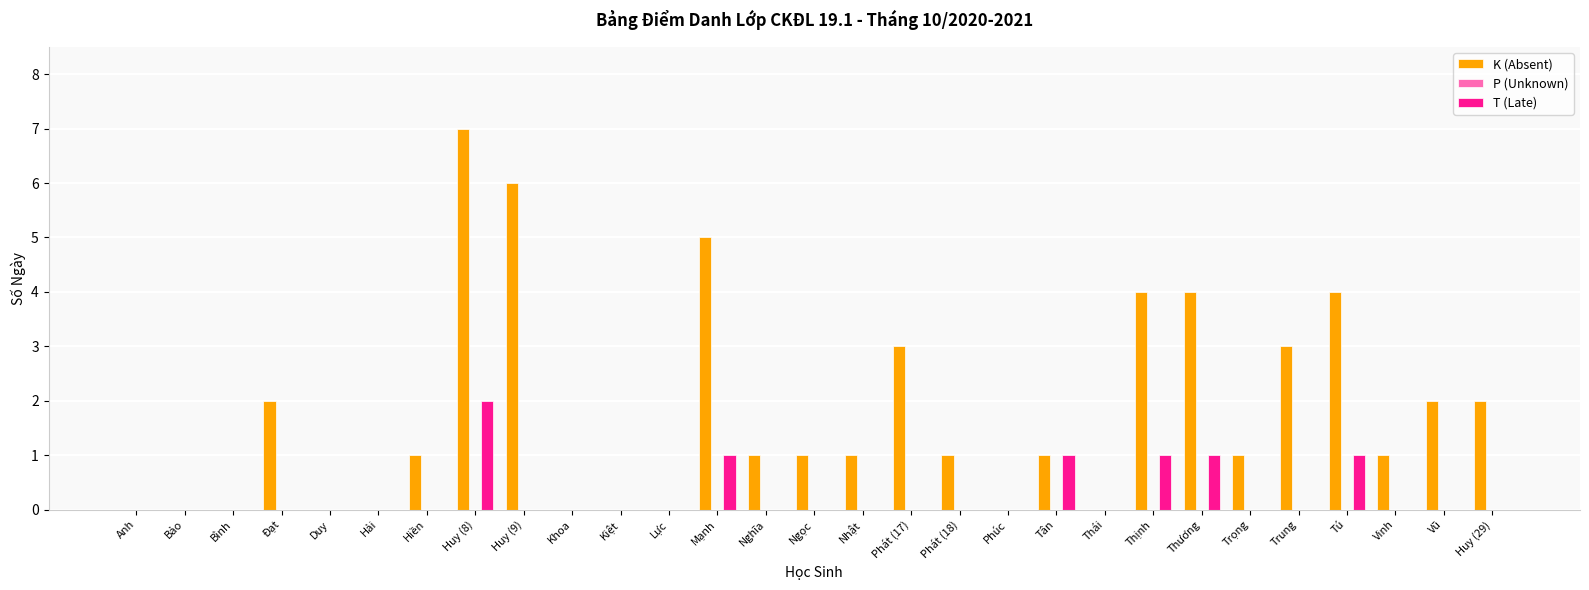

Between Huy (8) and Ngọc, which series saw the biggest shift?

K (Absent)